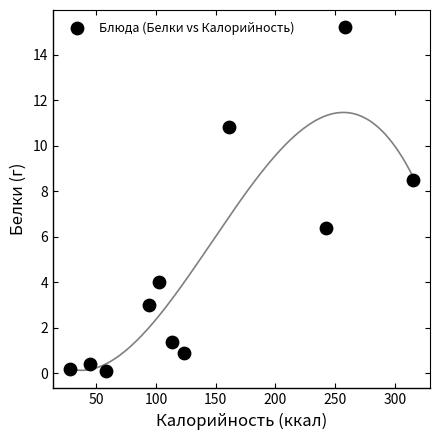

What is the average Y value?

4.6